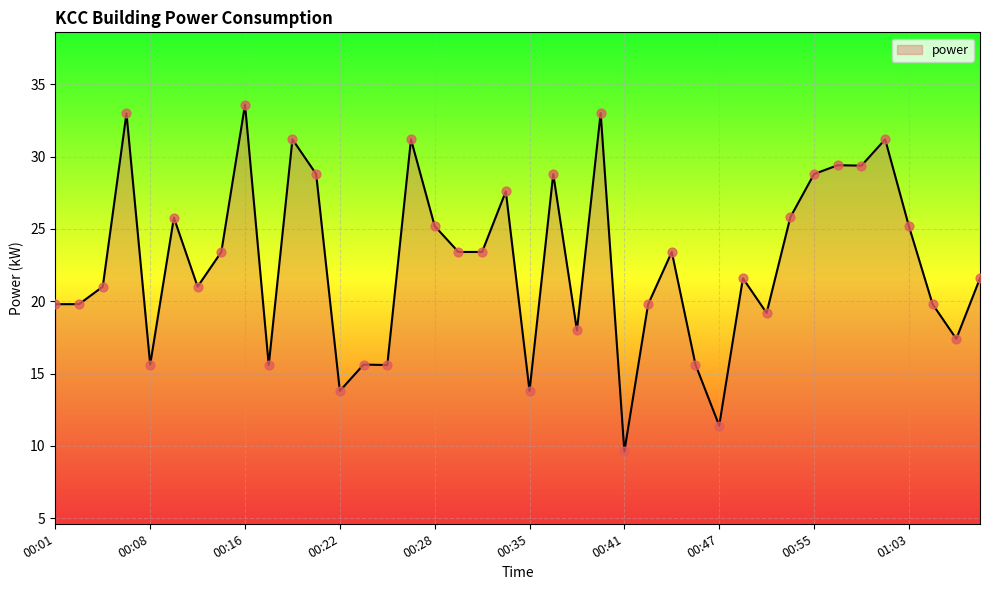

What is the greatest value displayed?

33.6